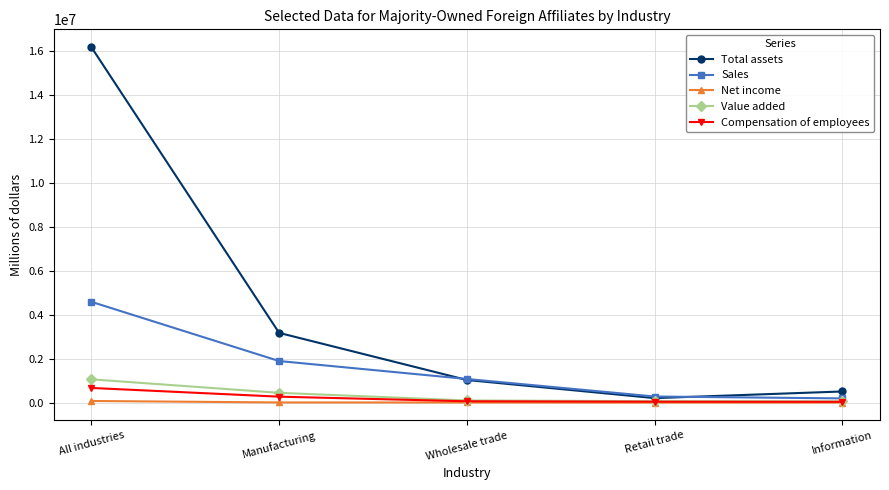

Does the chart have visible grid lines?

Yes